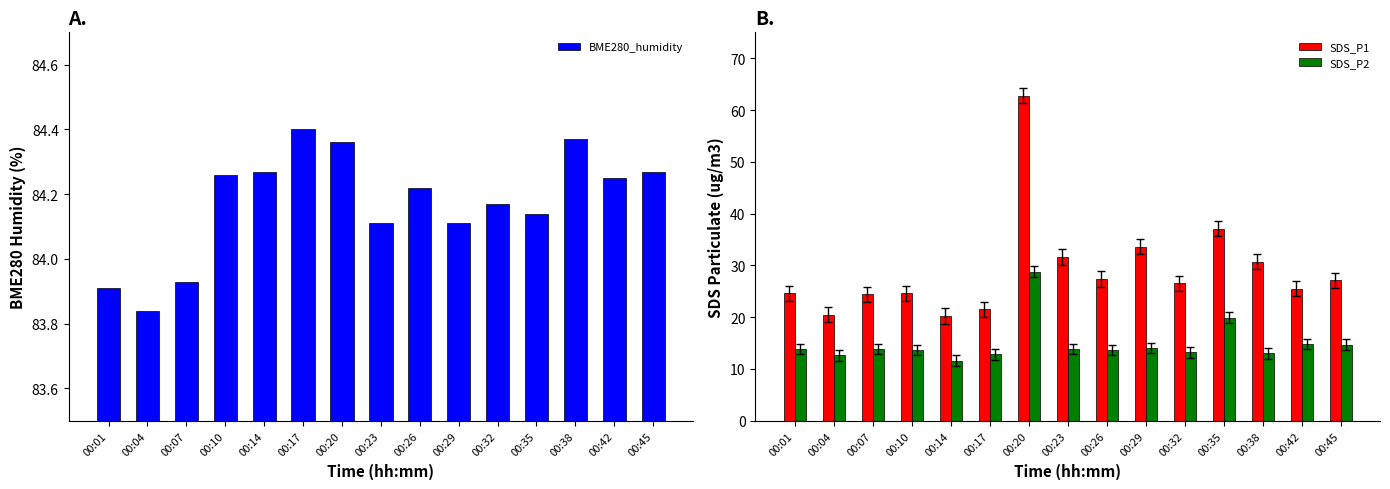

What is the value of the BME280_humidity bar at the 4th from the left?

84.3